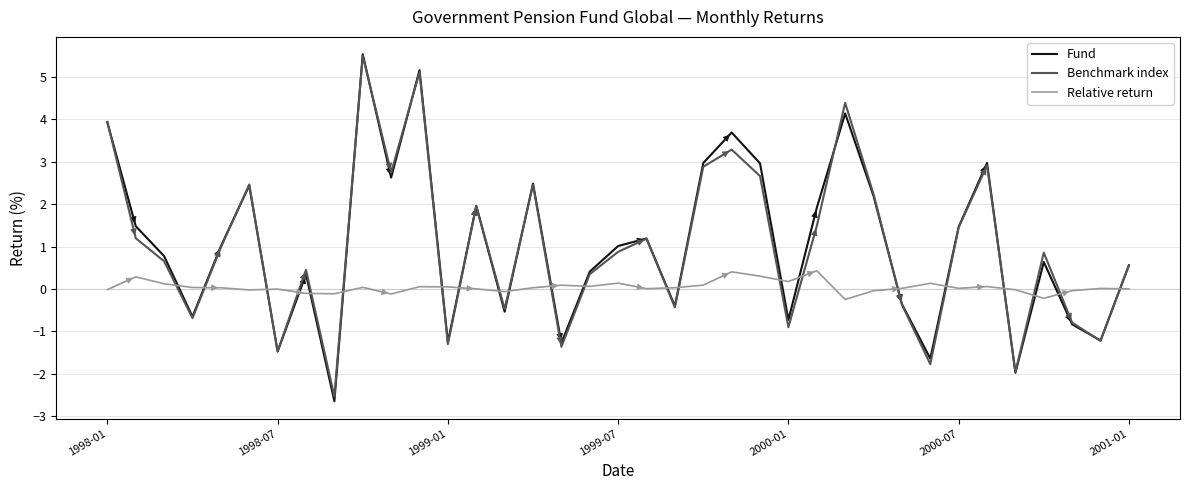

Which series has the largest range (max minus min)?

Fund